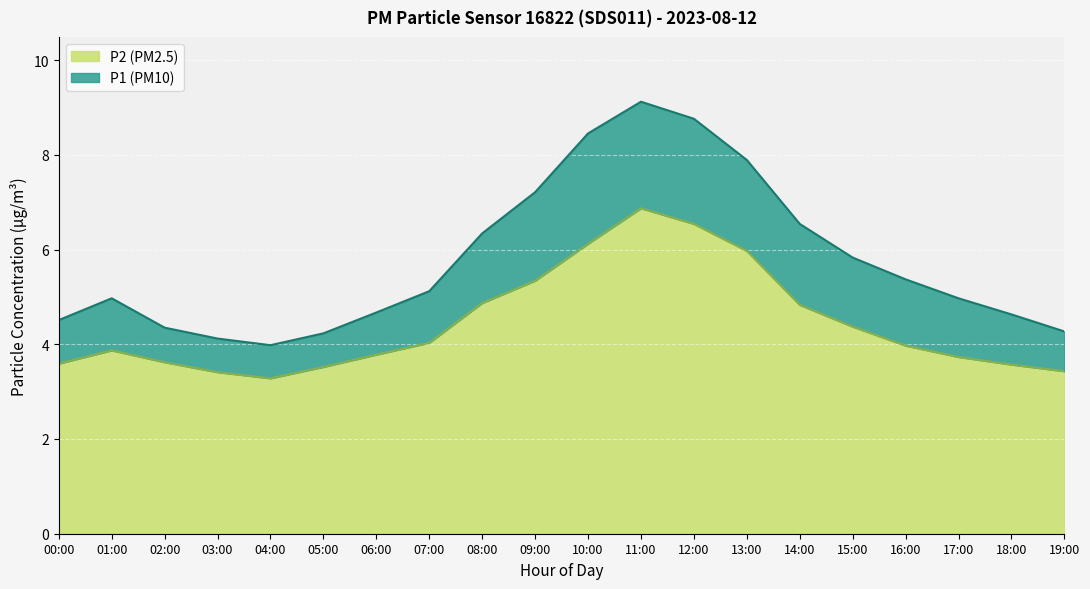

At which category is the sum across all series the highest?

11:00